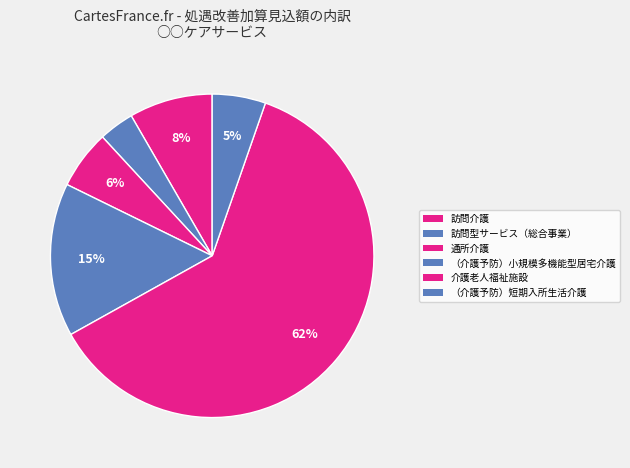

Which has a higher value, 通所介護 or 訪問型サービス（総合事業）?

通所介護